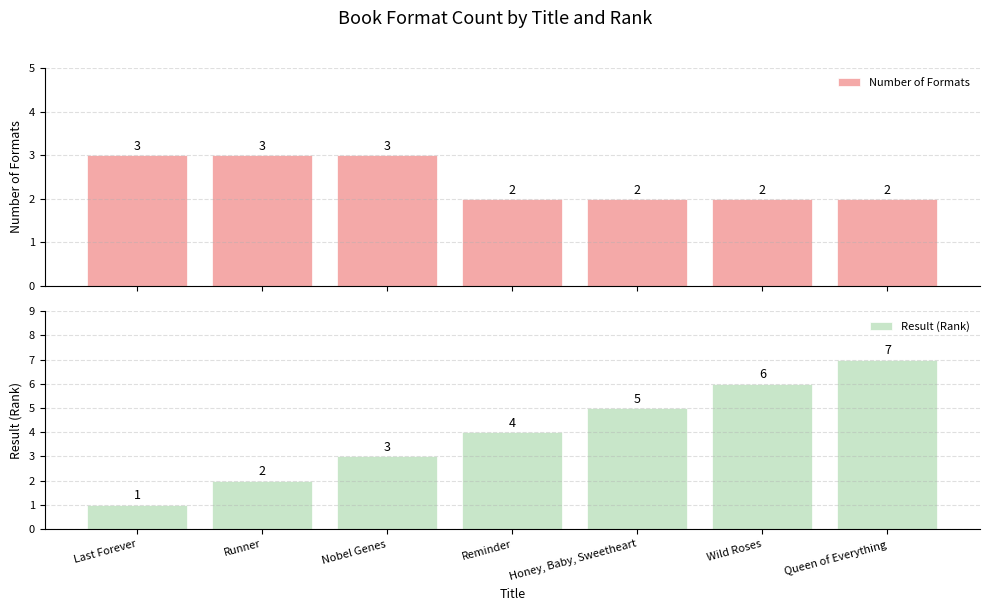

True or false: Number of Formats has a value of 2 at Honey, Baby, Sweetheart.

True